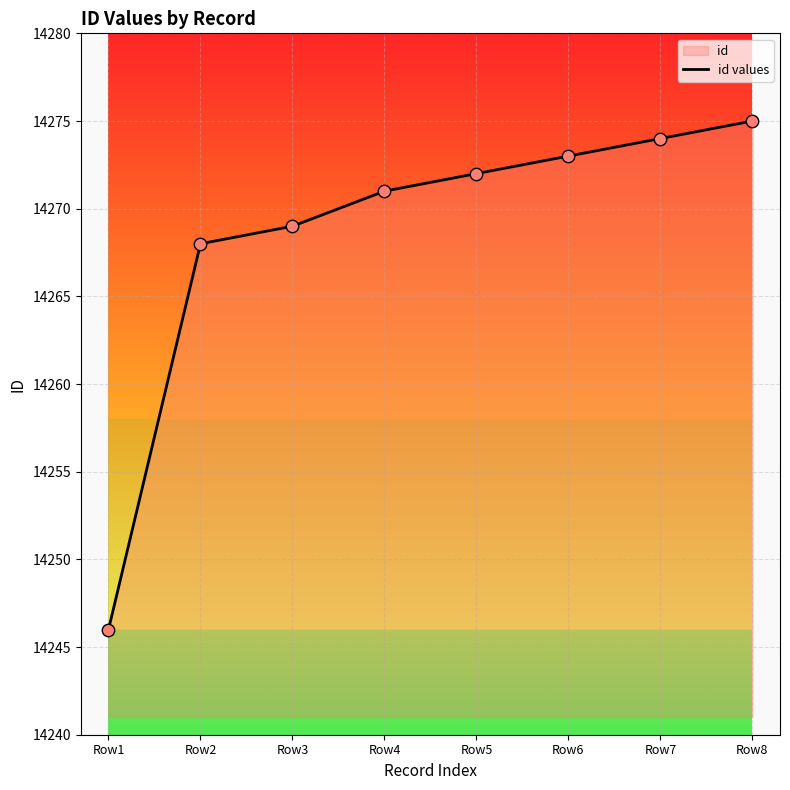

Approximately how many times larger is the value at Row2 compared to Row8?

1.0